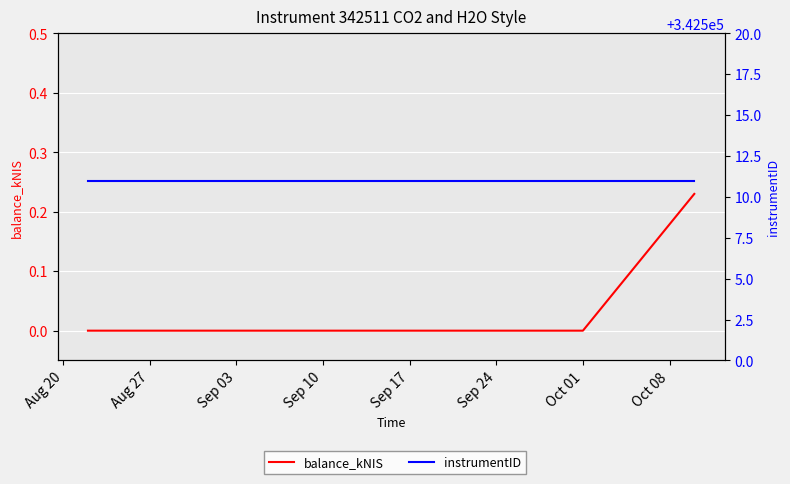

What is the lowest value of the instrumentID series?

342511.0